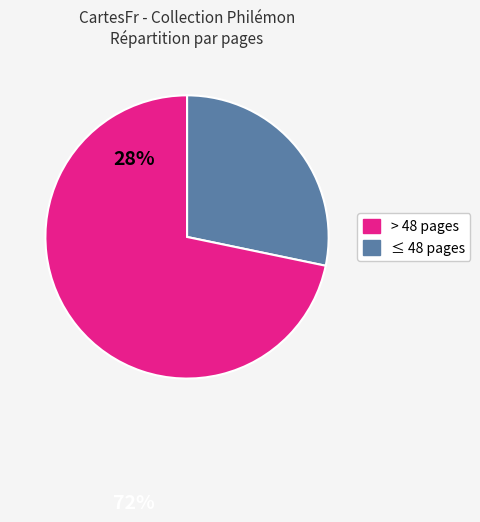

Is there a majority slice in this chart?

Yes